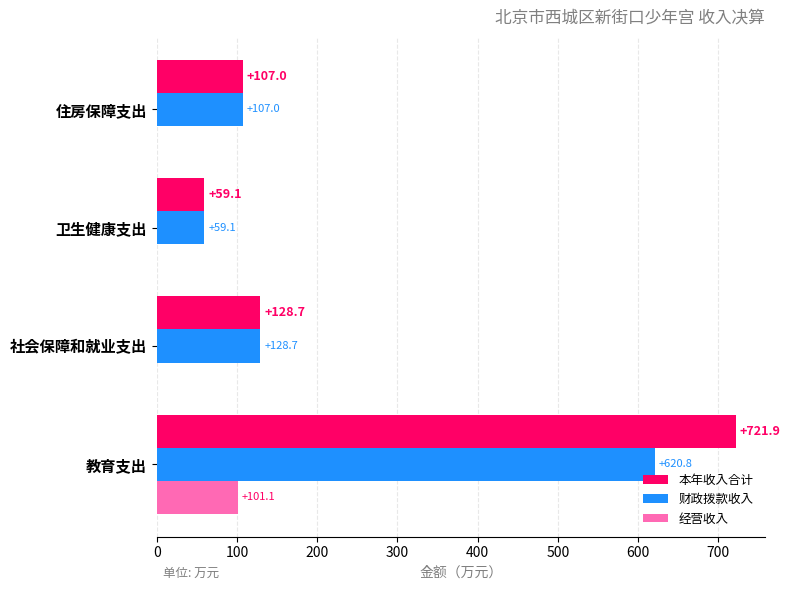

What is the maximum value for 本年收入合计?

721.9